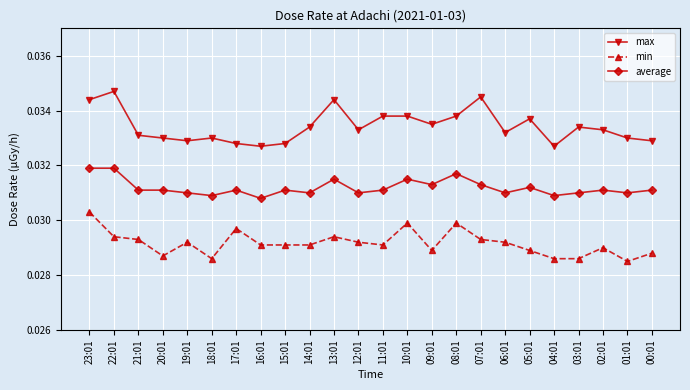

Is it true that max equals 0.1 at 04:01?

False